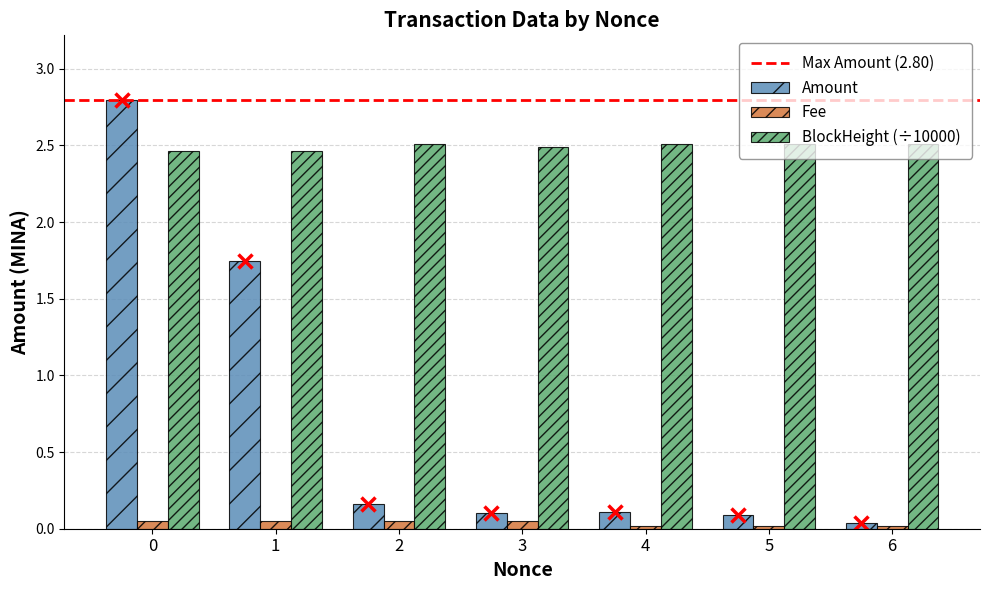

Is it true that BlockHeight (÷10000) equals 2.5 at 5?

True